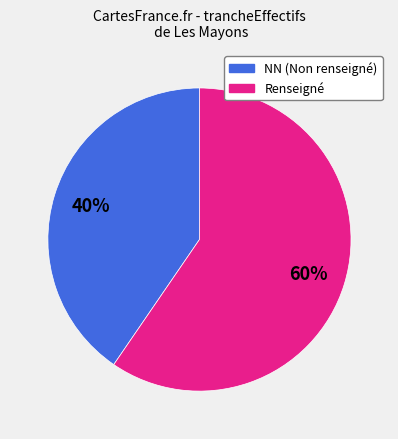

Is there a majority slice in this chart?

Yes